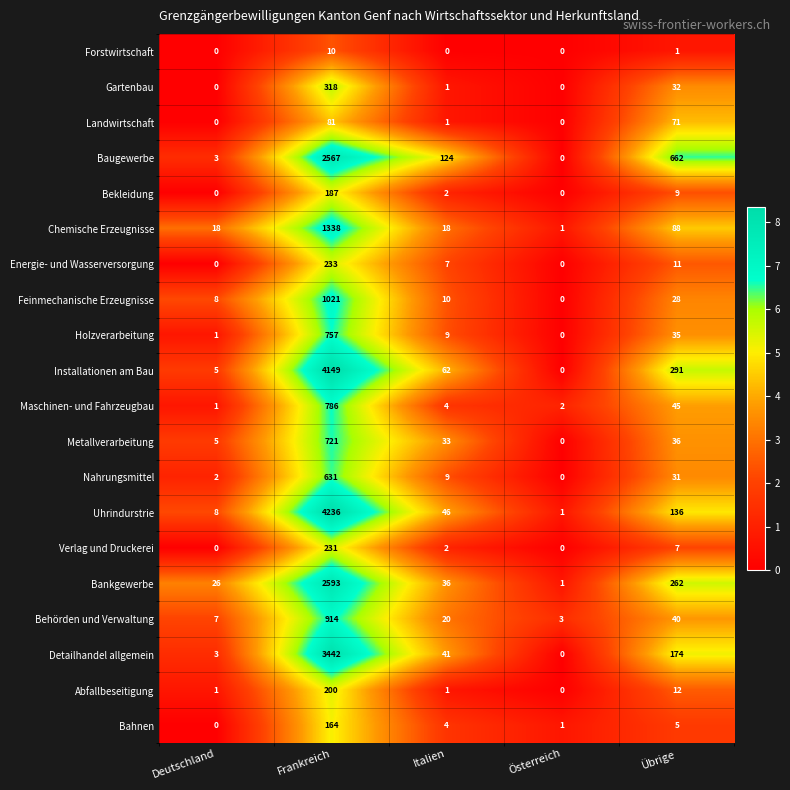

Which category has the highest value across all series?

Frankreich